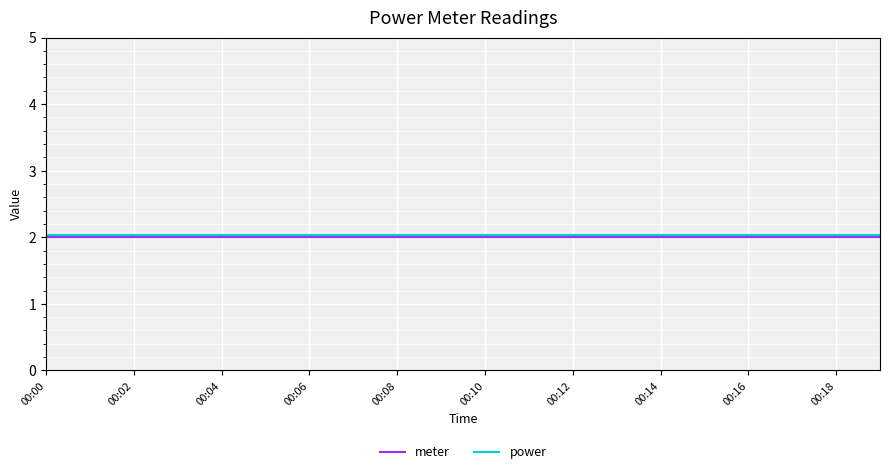

What is the minimum value shown in the chart?

2.0